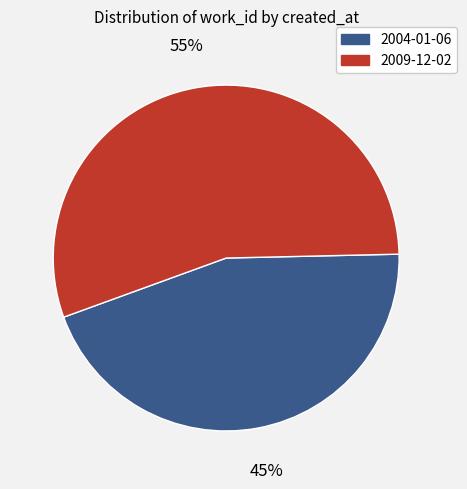

How many segments does this pie chart have?

2